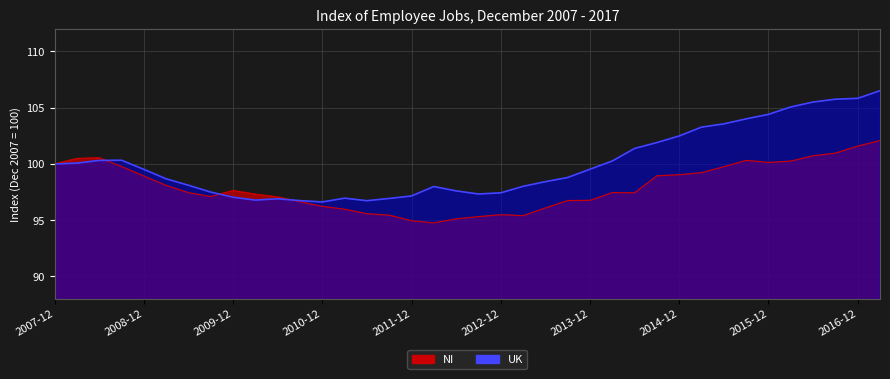

What is the highest value of the NI series?

102.1